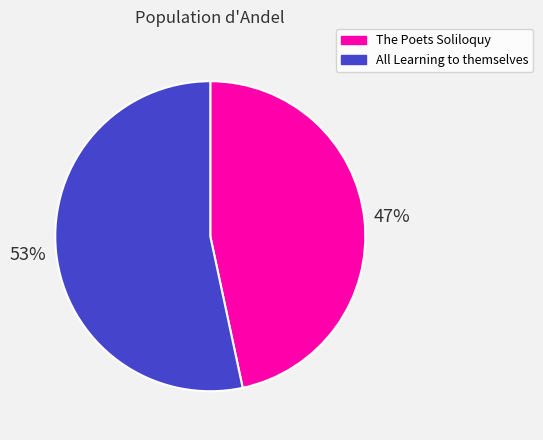

Does any single category account for the majority?

Yes